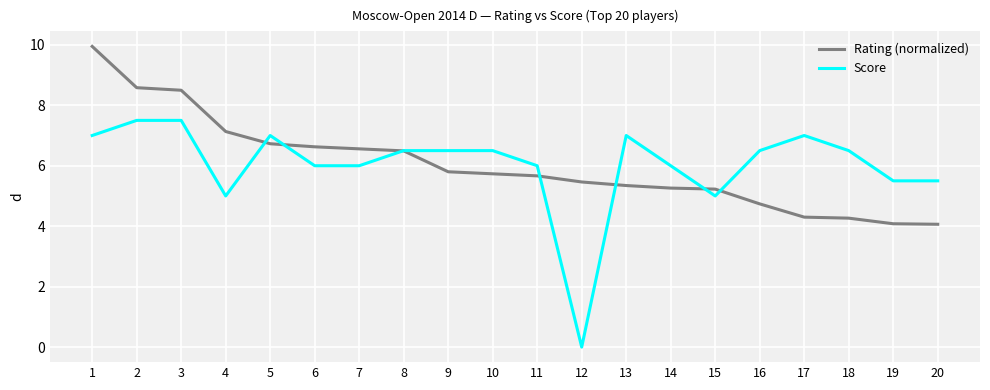

How many lines are shown in the chart?

2